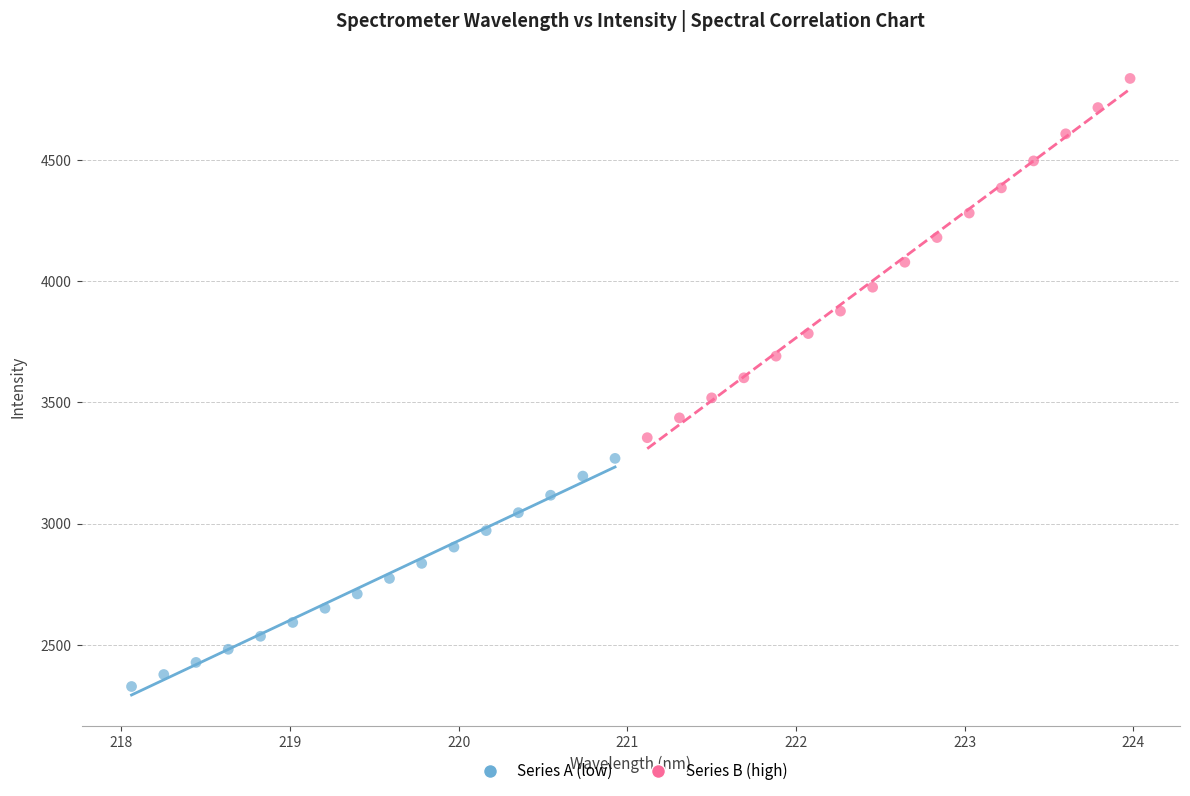

What are all the series names shown in the legend?

Series A (low), Series B (high)